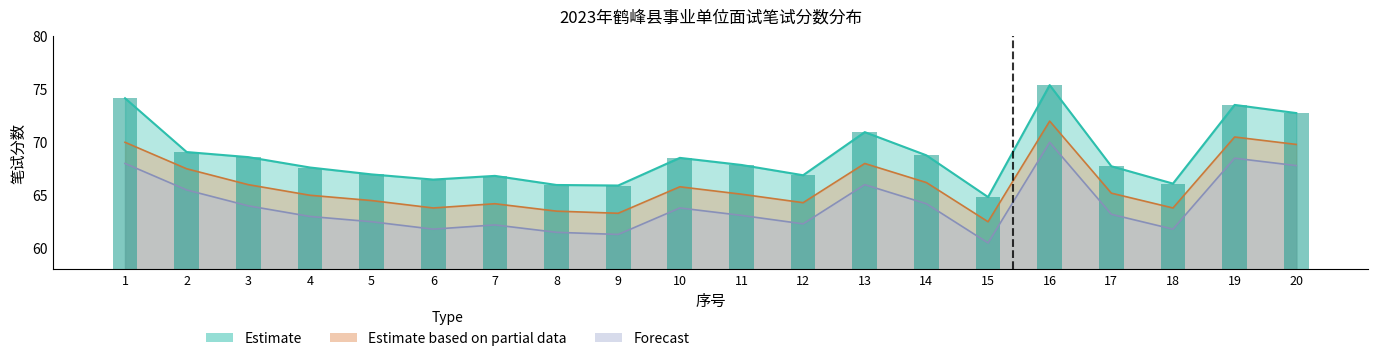

Reading left to right, what are all the values shown in this chart?

Estimate: 1=74.2	2=69.1	3=68.6	4=67.6	5=67.0	6=66.5	7=66.8	8=66.0	9=65.9	10=68.5	11=67.9	12=66.9	13=71.0	14=68.8	15=64.8	16=75.4	17=67.7	18=66.1	19=73.5	20=72.8
Estimate based on partial data: 1=70.0	2=67.5	3=66.0	4=65.0	5=64.5	6=63.8	7=64.2	8=63.5	9=63.3	10=65.8	11=65.1	12=64.3	13=68.0	14=66.2	15=62.5	16=72.0	17=65.2	18=63.8	19=70.5	20=69.8
Forecast: 1=68.0	2=65.5	3=64.0	4=63.0	5=62.5	6=61.8	7=62.2	8=61.5	9=61.3	10=63.8	11=63.1	12=62.3	13=66.0	14=64.2	15=60.5	16=70.0	17=63.2	18=61.8	19=68.5	20=67.8